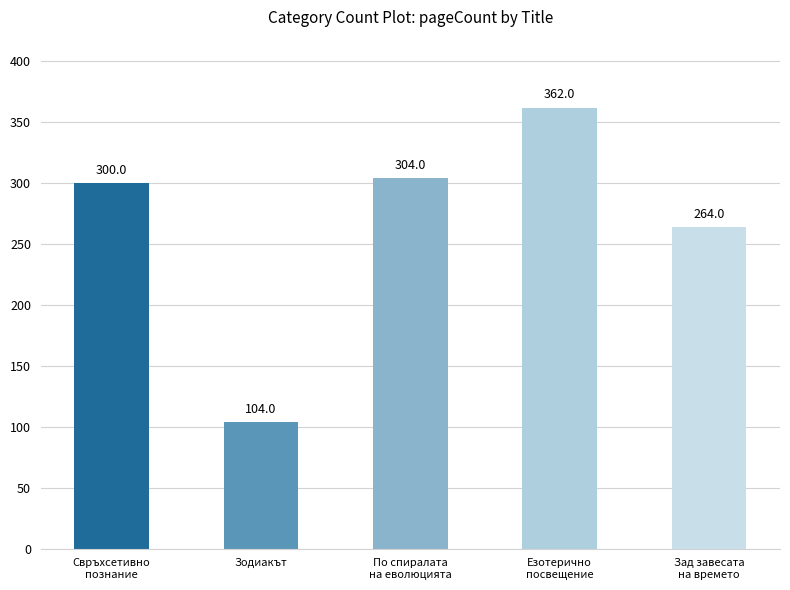

The chart shows a value of 362 at Езотерично
посвещение. True or false?

True